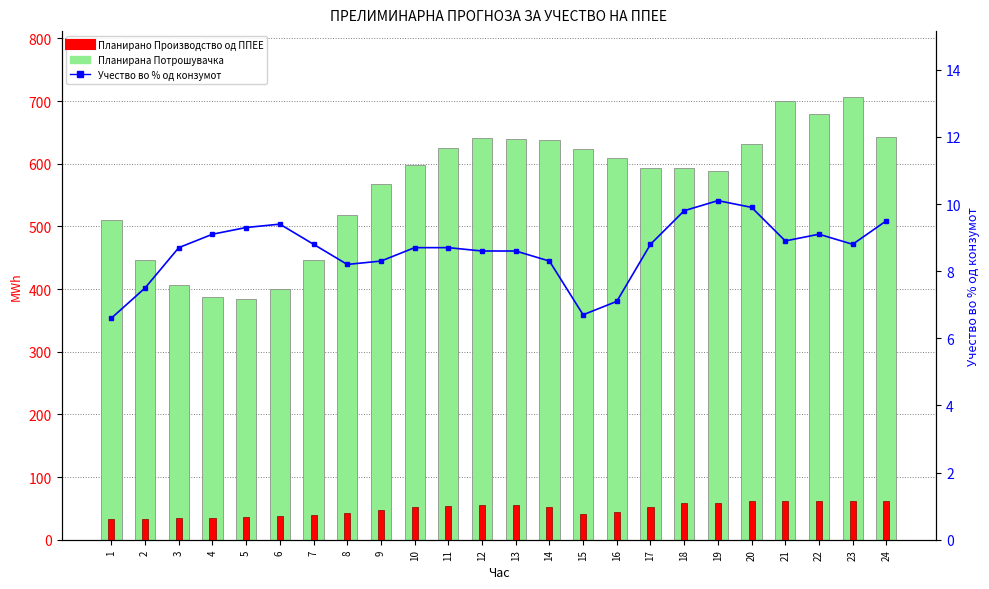

Which label corresponds to the largest value in the chart?

23